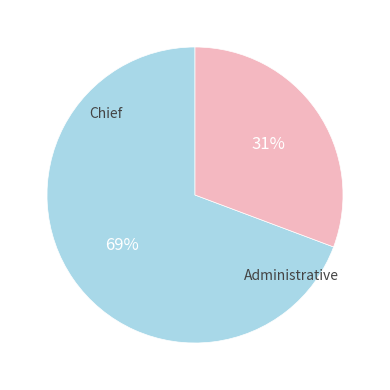

Is there any slice that represents more than half of the pie?

Yes